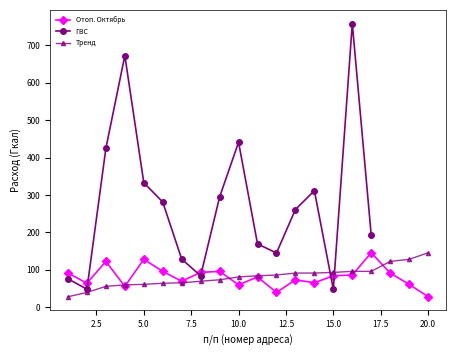

List the labels in order of value, largest first.

17, 5, 3, 6, 9, 8, 1, 18, 16, 15, 11, 13, 7, 14, 2, 19, 10, 4, 12, 20